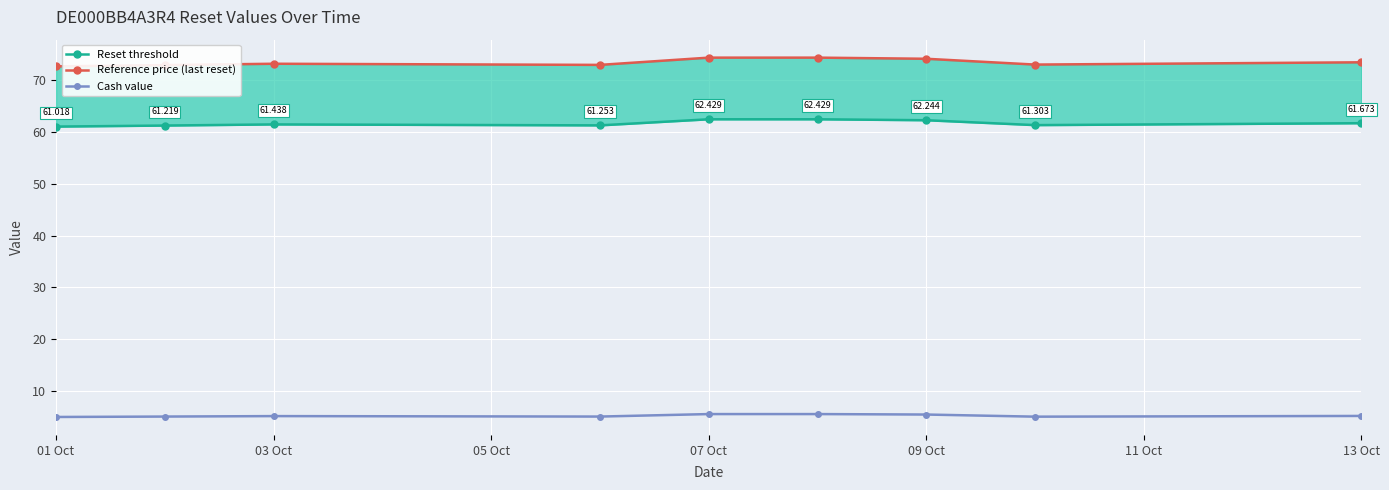

Reading left to right, transcribe all the data shown in this chart.

Reset threshold: 61.0	61.2	61.4	61.3	62.4	62.4	62.2	61.3	61.7
Reference price (last reset): 72.6	72.9	73.1	72.9	74.3	74.3	74.1	73.0	73.4
Cash value: 5.0	5.1	5.2	5.1	5.6	5.6	5.5	5.1	5.2